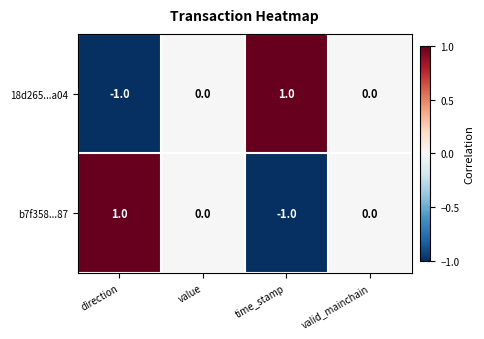

Reading left to right, what are all the values shown in this chart?

18d265...a04: direction=-1	value=0	time_stamp=1	valid_mainchain=0
b7f358...87: direction=1	value=0	time_stamp=-1	valid_mainchain=0